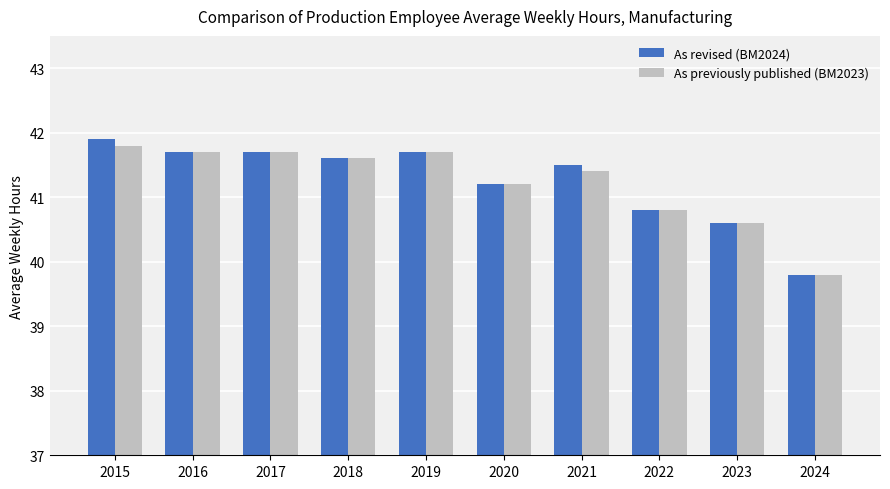

Between 2015 and 2017, which series saw the biggest shift?

As revised (BM2024)